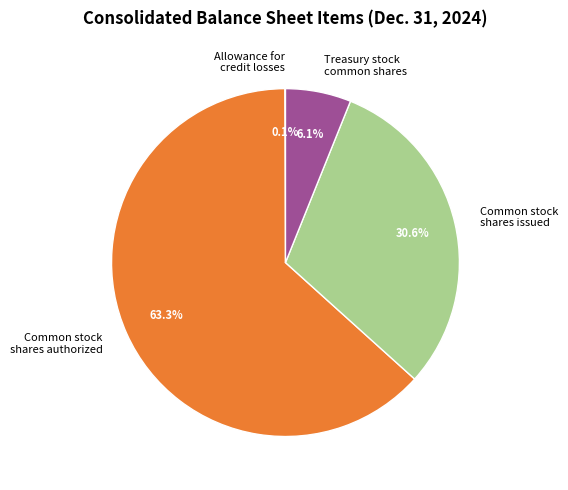

Combined, do Common stock shares issued and Treasury stock common shares account for over 50%?

No